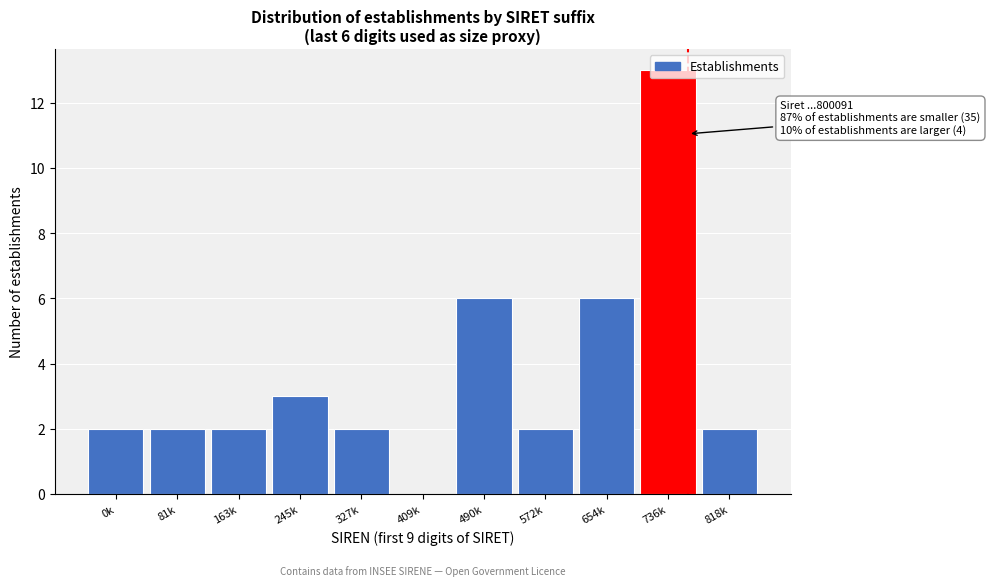

True or false: the data shows 2 at 818k.

True